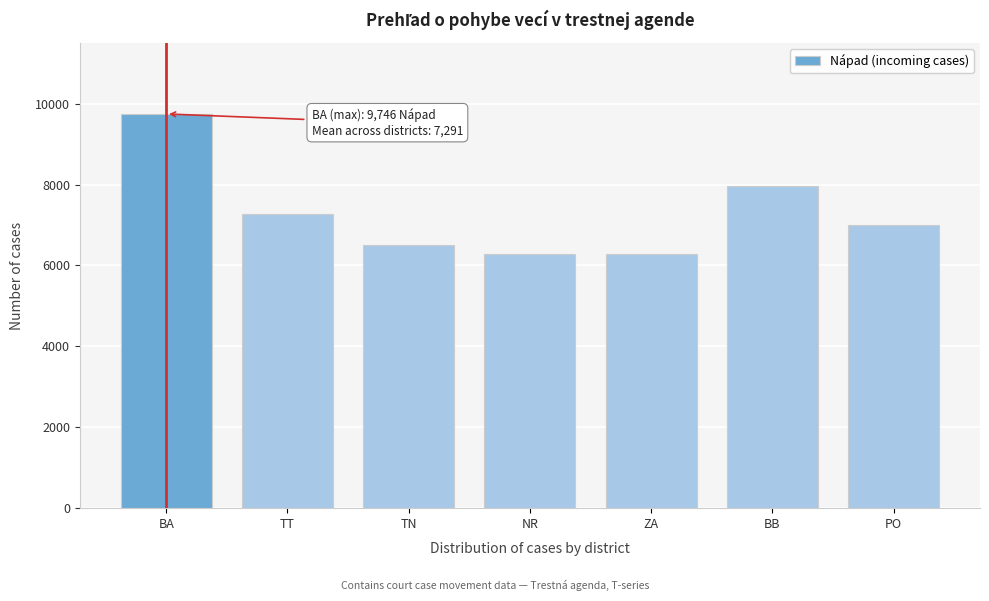

What is the sum of the values at NR and BA?

16022